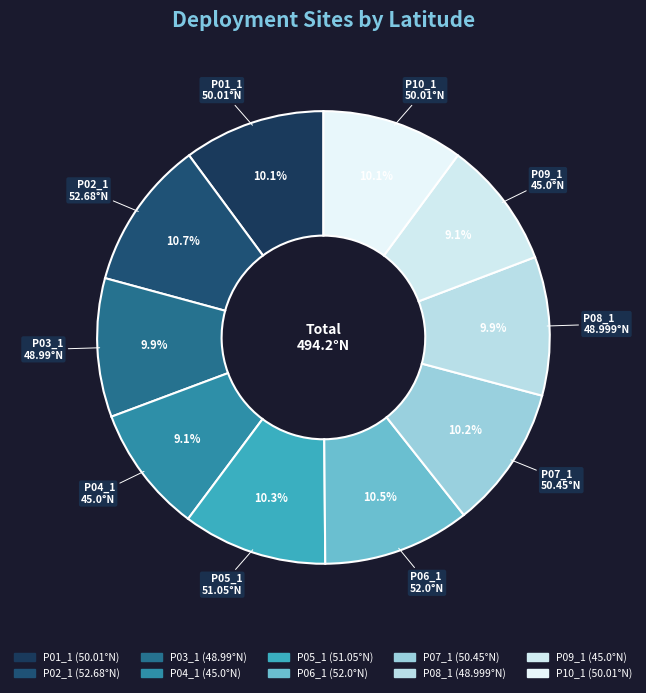

What is the ratio of the value at P07_1 to the value at P05_1?

1.0